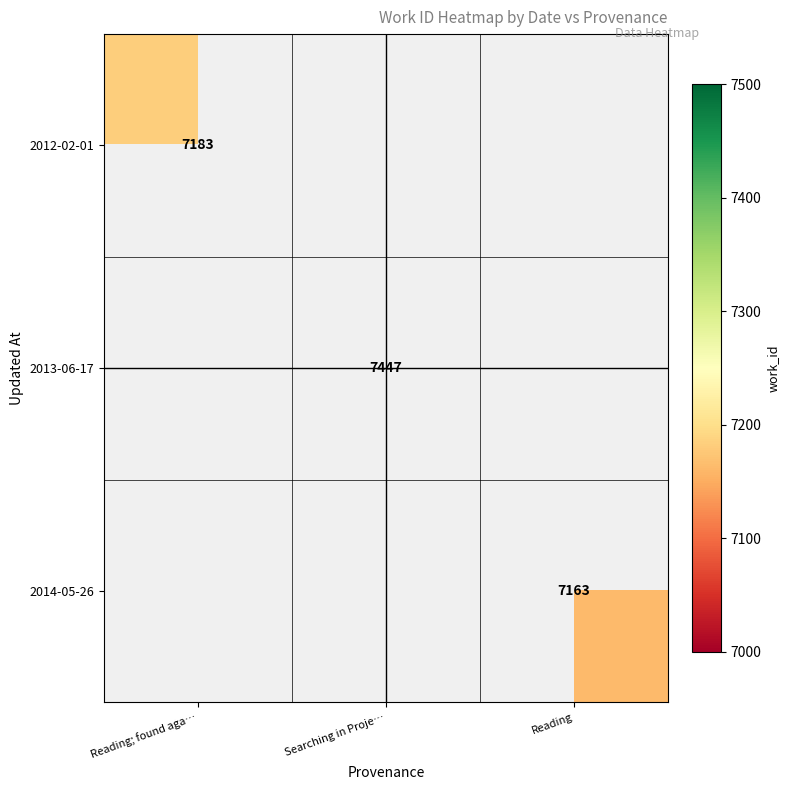

True or false: 2012-02-01 has a value of 7183 at Reading; found aga….

True